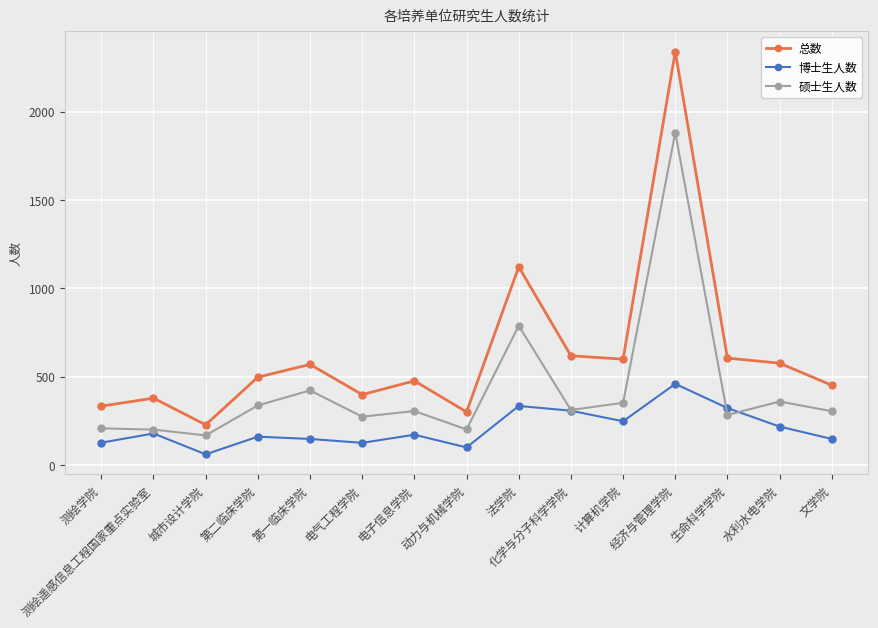

At which category is the sum across all series the highest?

经济与管理学院